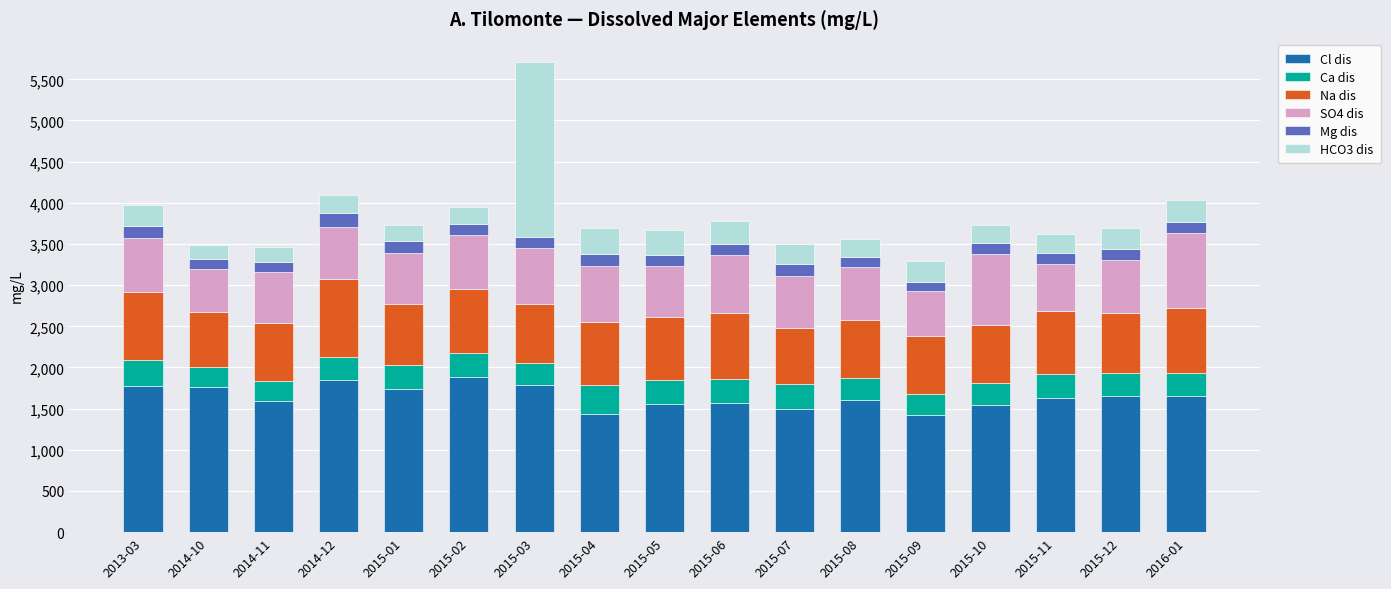

At which category is the sum across all series the highest?

2015-03